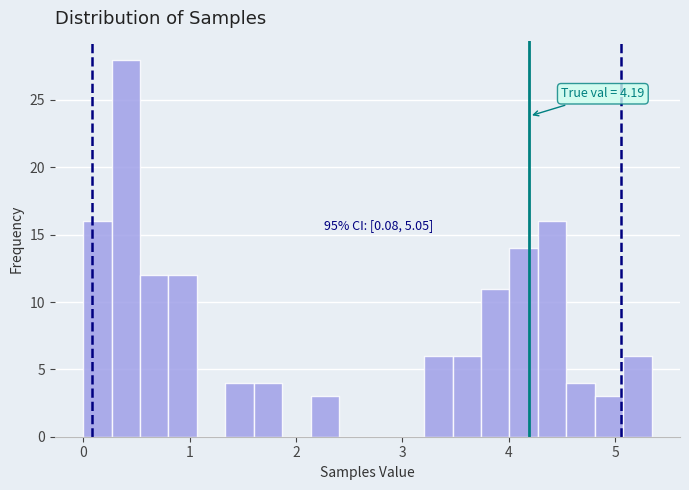

Around what value on the x-axis is the tallest bar? Give the approximate position of its centre, as read against the axis.

0.4